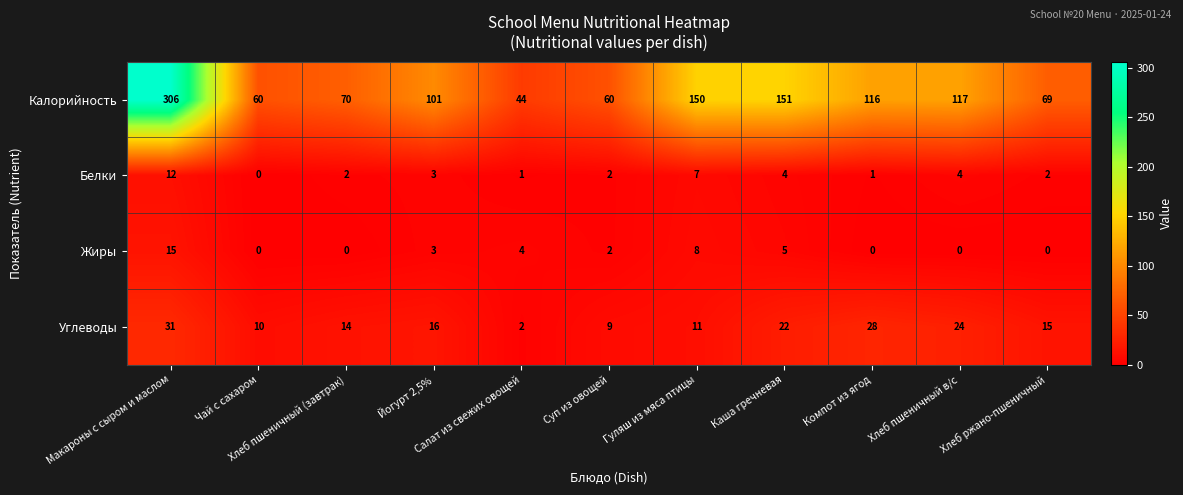

Which series has the widest spread of values?

Калорийность